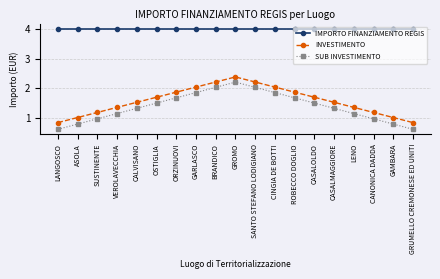

What is the total value across all series at VEROLAVECCHIA?

6.5